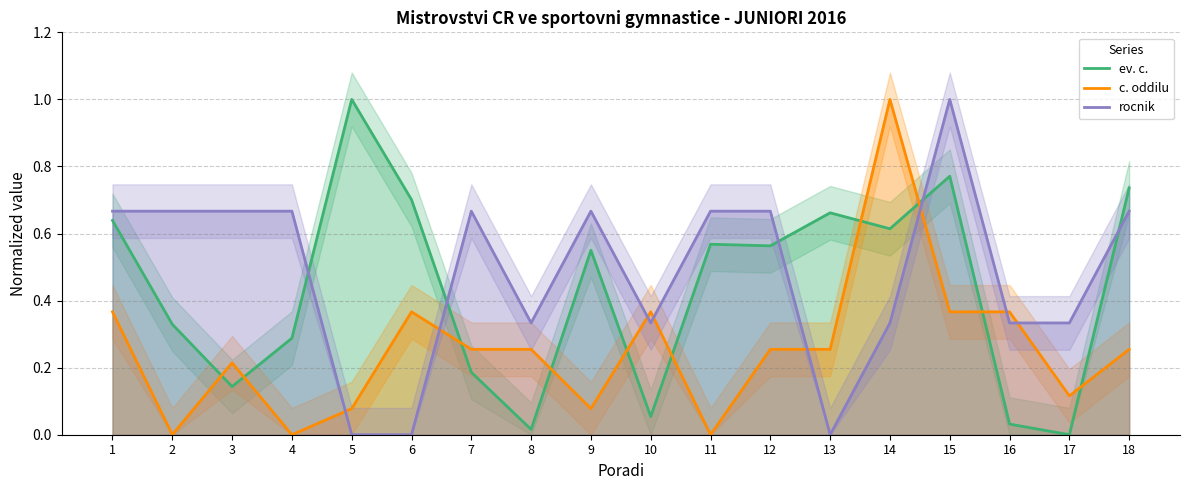

Between 2 and 17, which series saw the biggest shift?

rocnik